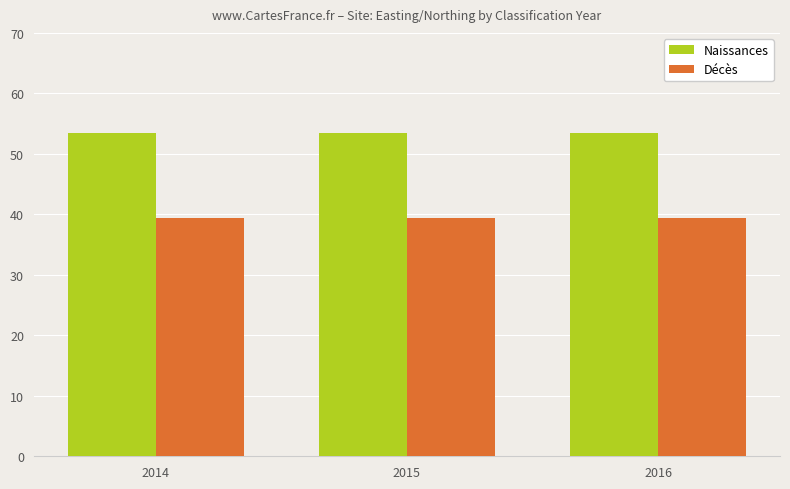

What is the minimum value for Naissances?

53.4